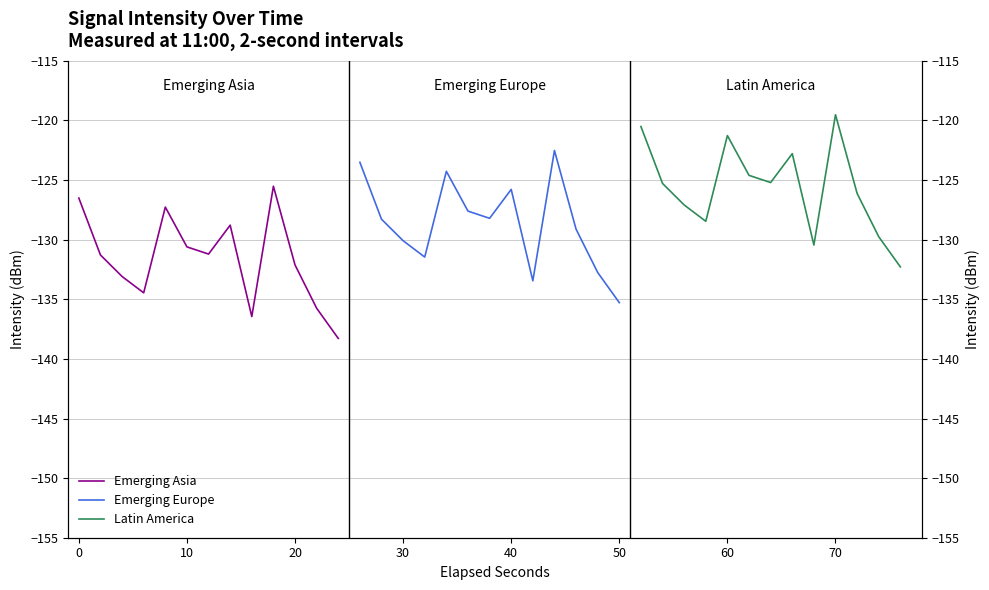

Between −10 and 10, which is larger?

−10